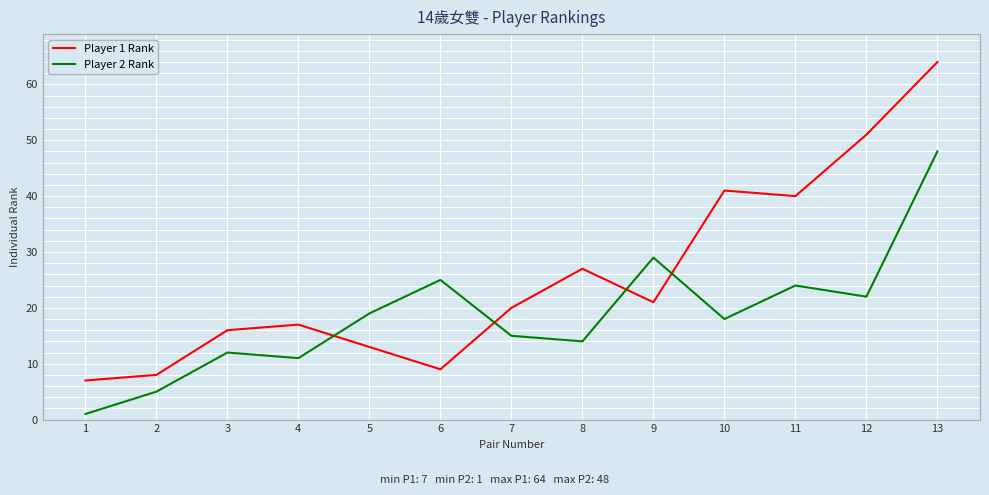

List the labels in order of Player 1 Rank value, largest first.

13, 12, 10, 11, 8, 9, 7, 4, 3, 5, 6, 2, 1